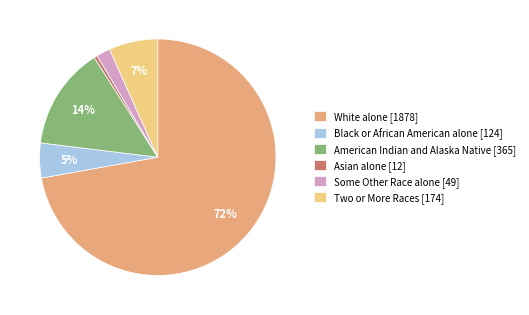

To the nearest percent, what percentage of the pie is White alone [1878]?

72%